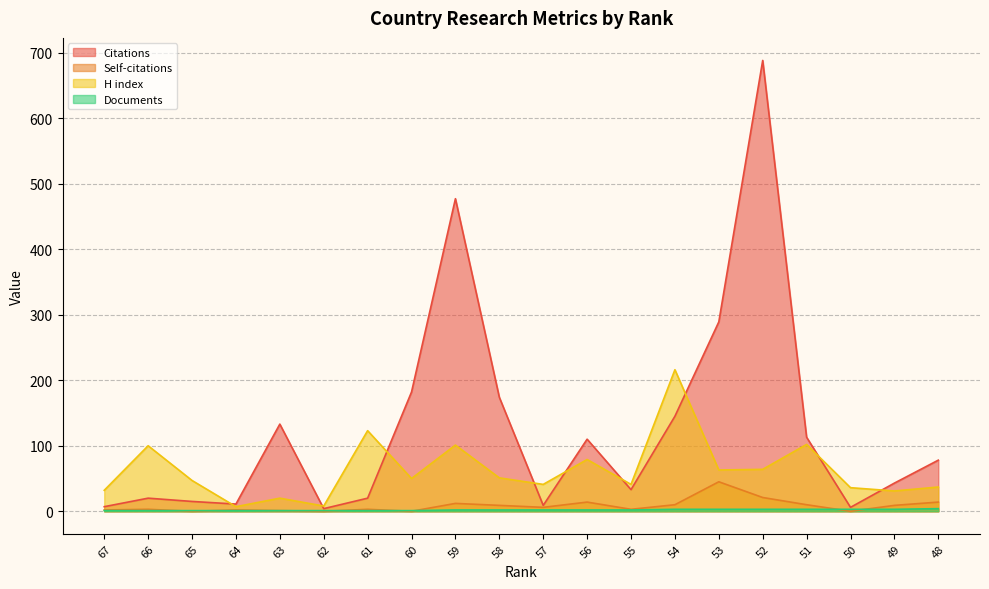

What is the value of the Documents point at the 12th from the left?

2